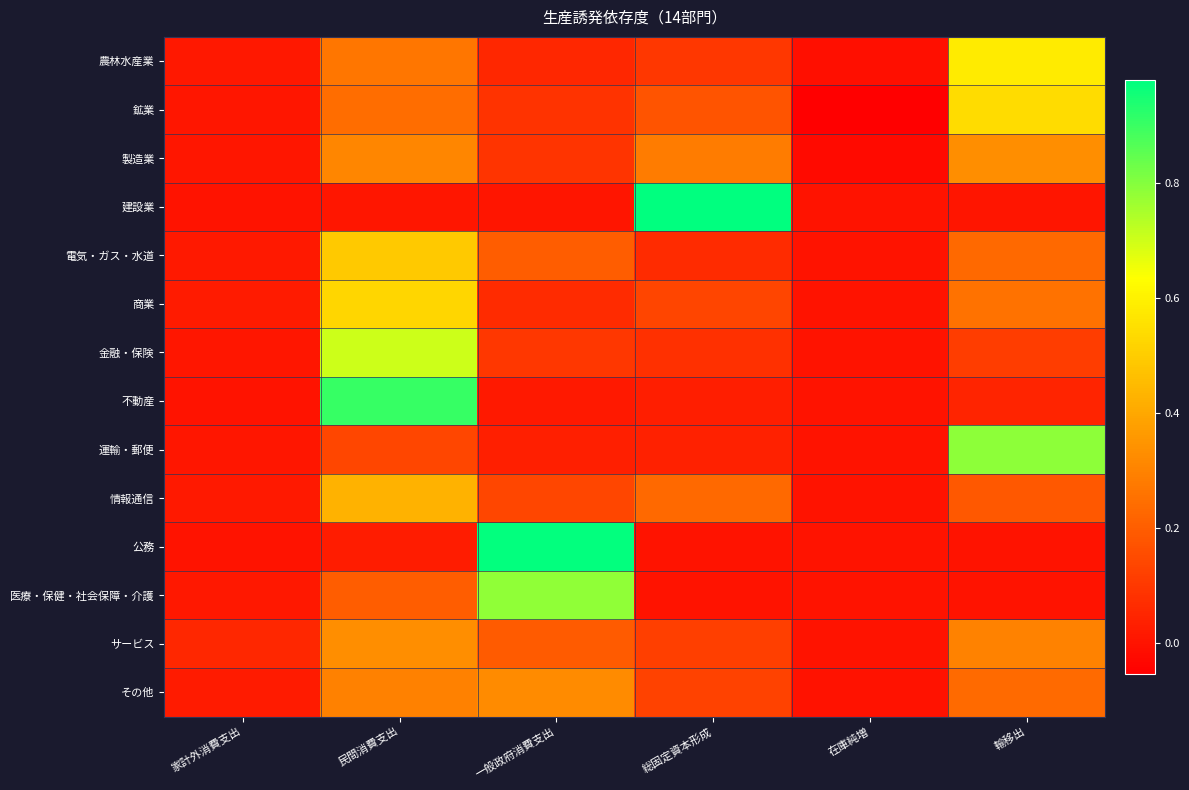

What is the smallest value displayed?

-0.1